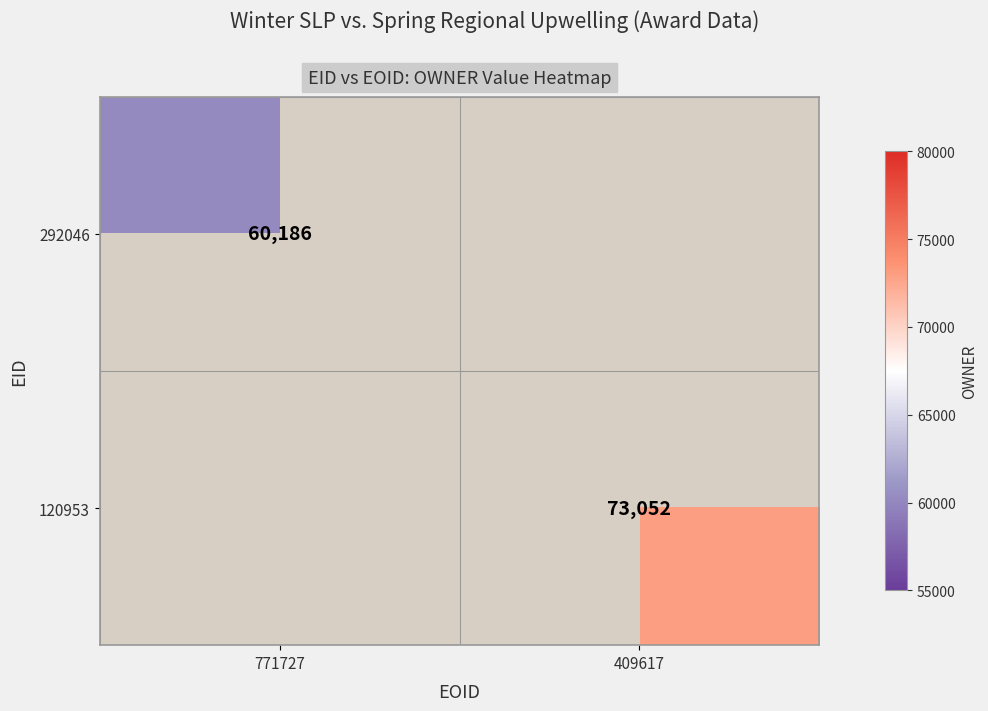

True or false: 120953 has a value of 73052 at 409617.

True